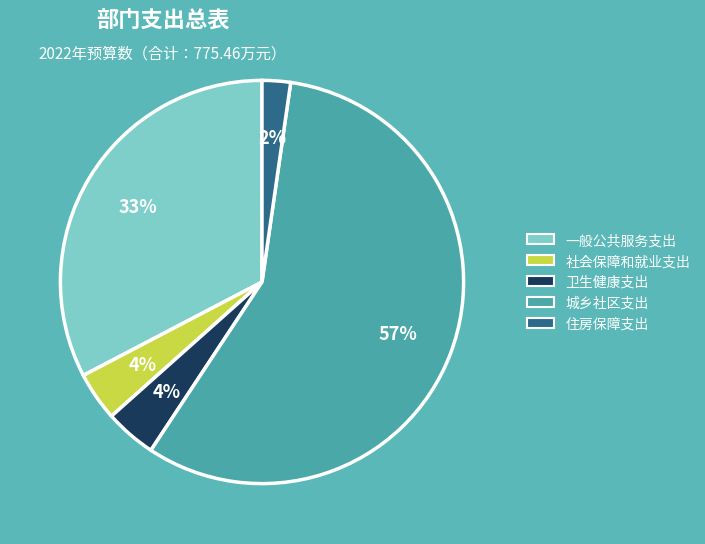

Which has a higher value, 社会保障和就业支出 or 城乡社区支出?

城乡社区支出